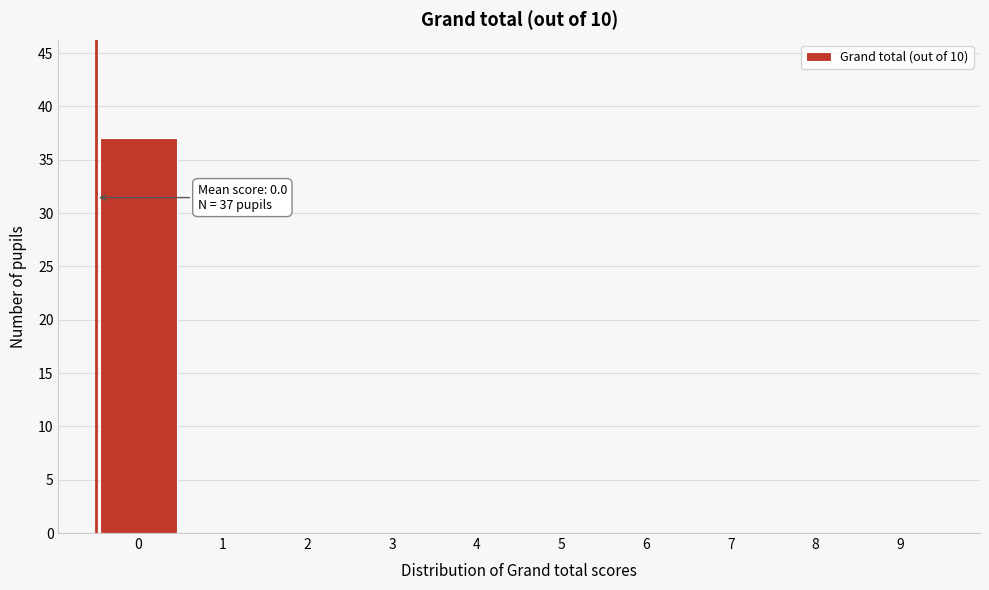

Reading left to right, list all the values displayed in this chart.

0=37	1=0	2=0	3=0	4=0	5=0	6=0	7=0	8=0	9=0